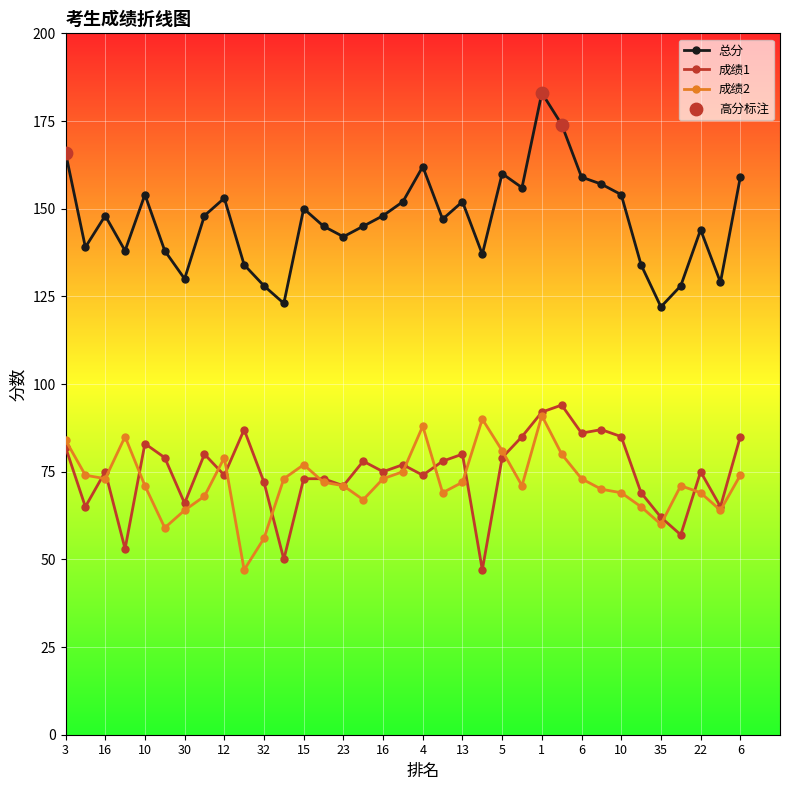

Which series has the largest range (max minus min)?

总分